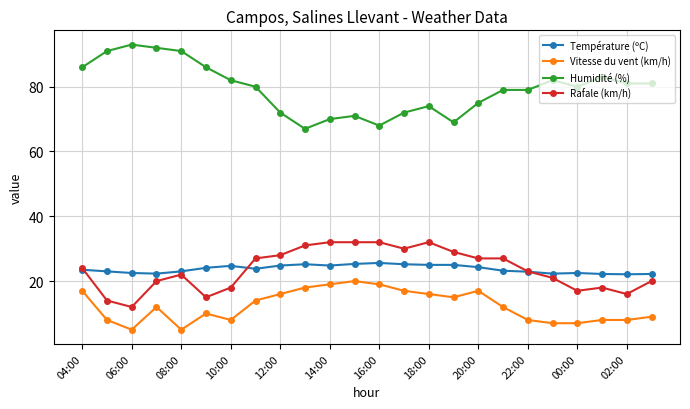

Which series has the largest total across all categories?

Humidité (%)